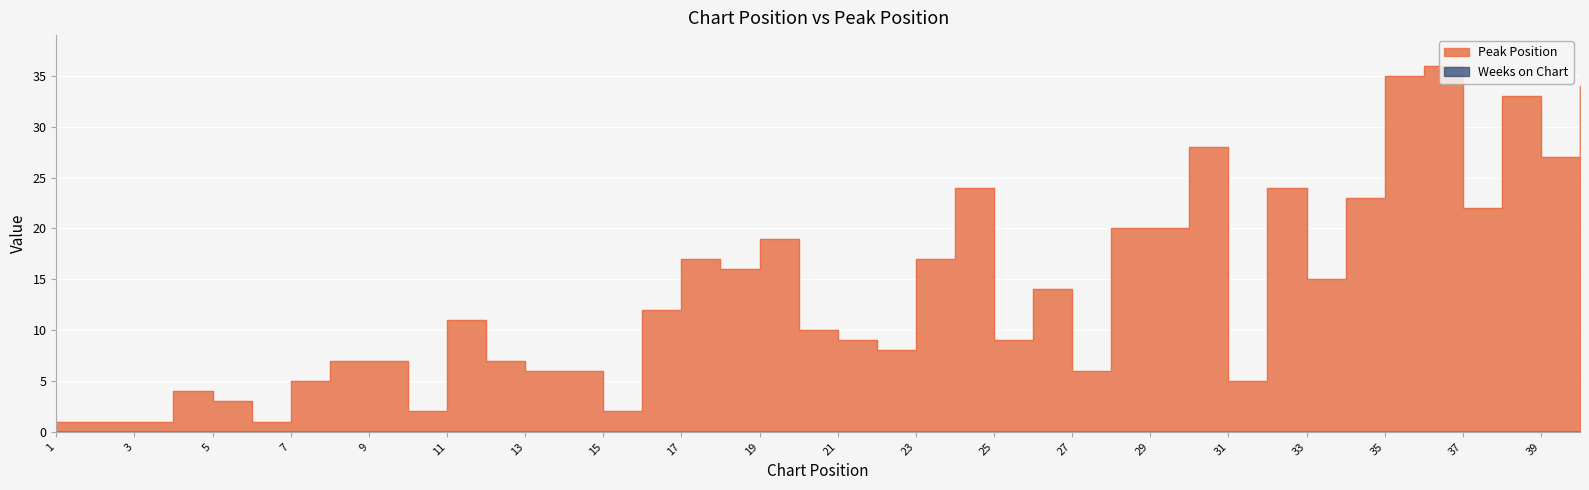

At which category does the data reach its first local peak?

4